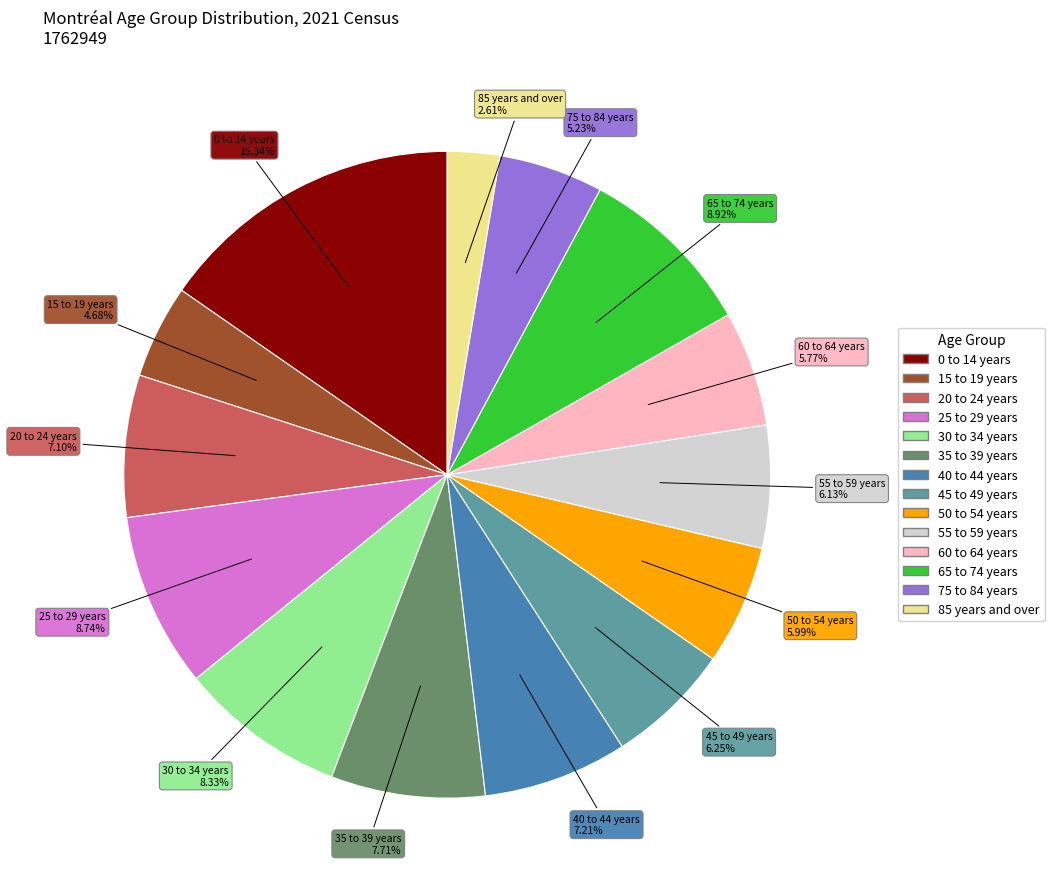

How many slices are in this pie chart?

14